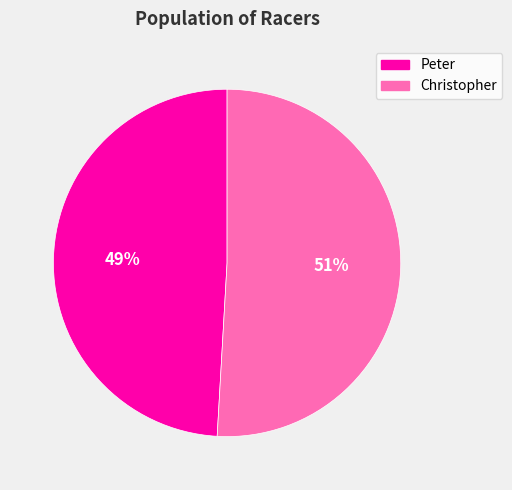

What is the smallest slice in the pie chart?

Peter